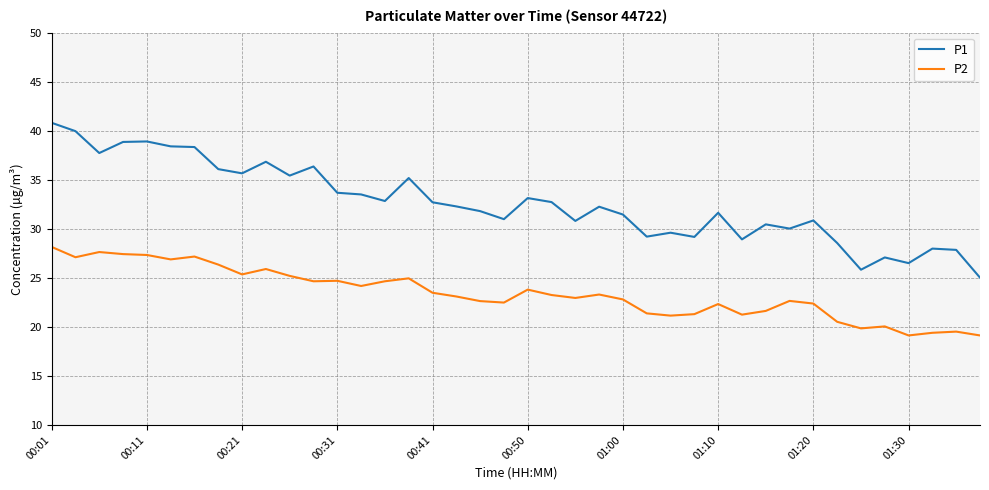

True or false: P2 and P1 intersect in this chart.

False